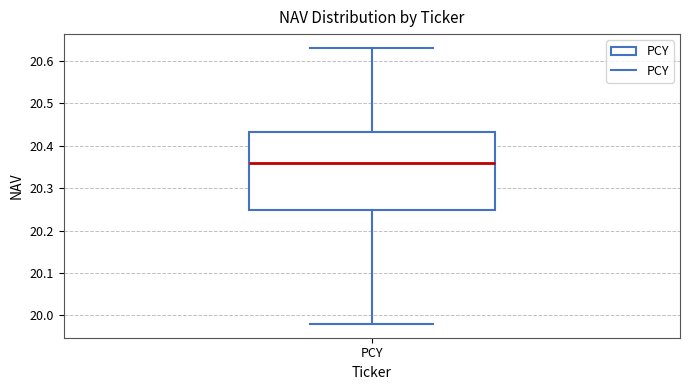

Transcribe this box plot: give where the median line is, the range the box spans, and where the two whiskers end, as read against the y-axis. The values are not printed on the chart, so give them approximately, as read against the axis.

median 20.36, box 20.25 to 20.43, whiskers 19.98 to 20.63